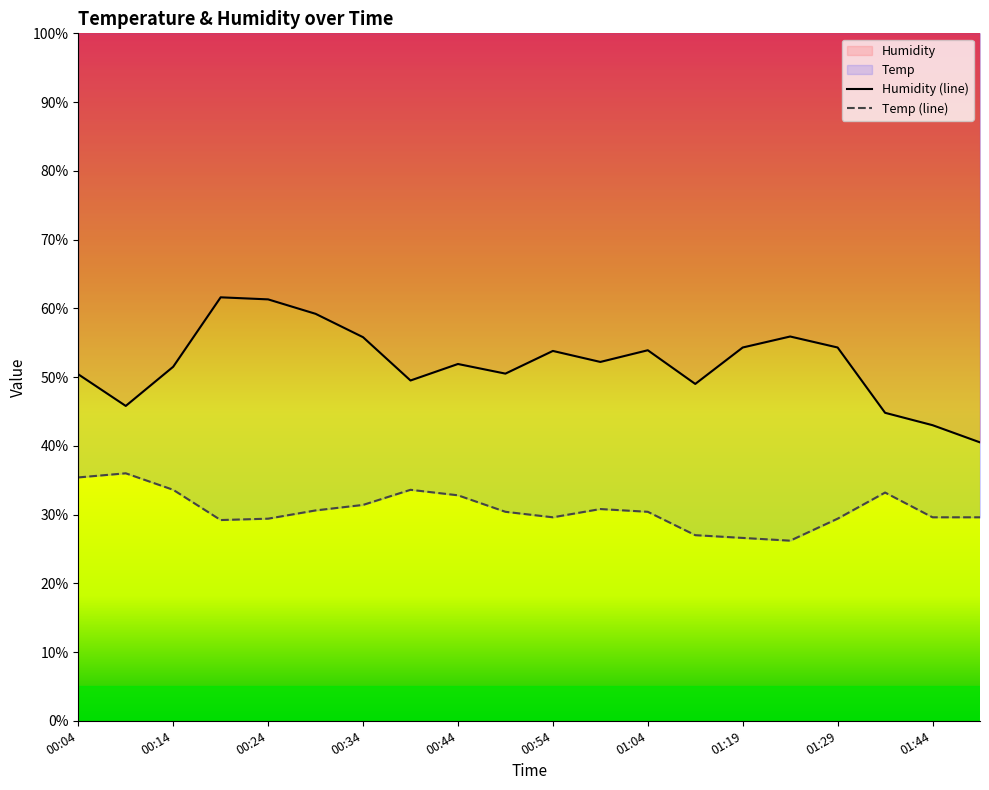

The Humidity series shows 72.6 at 00:04. True or false?

False